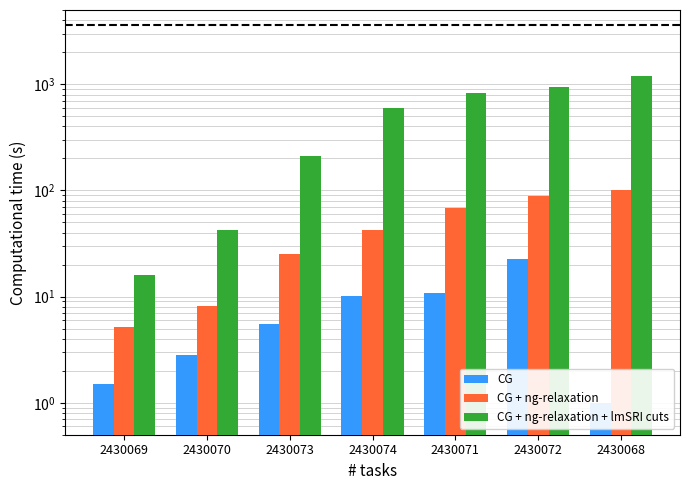

Which series has the widest spread of values?

CG + ng-relaxation + lmSRI cuts